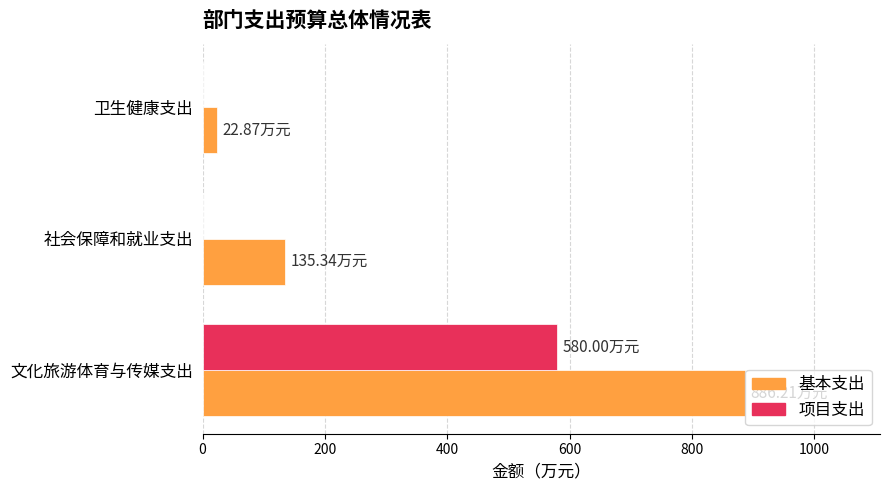

Is the value of 基本支出 at 社会保障和就业支出 greater than the value of 项目支出 at 卫生健康支出?

Yes